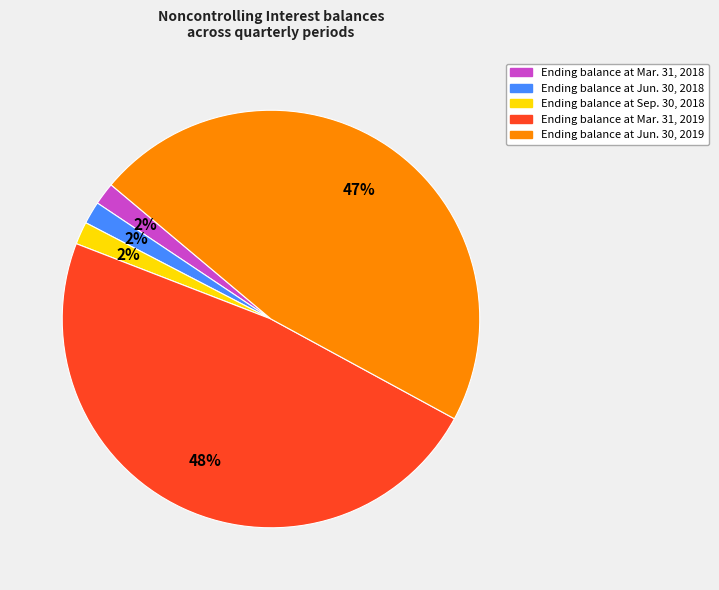

Which slice is the largest?

Ending balance at Mar. 31, 2019